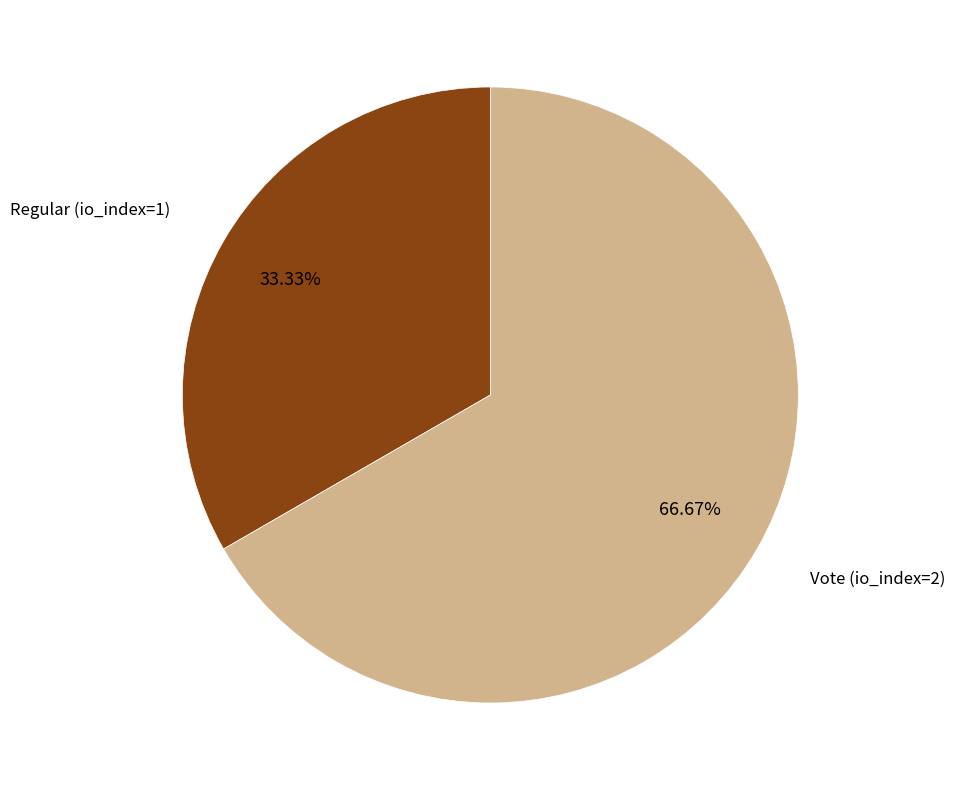

To the nearest percent, what is the average slice percentage?

50%